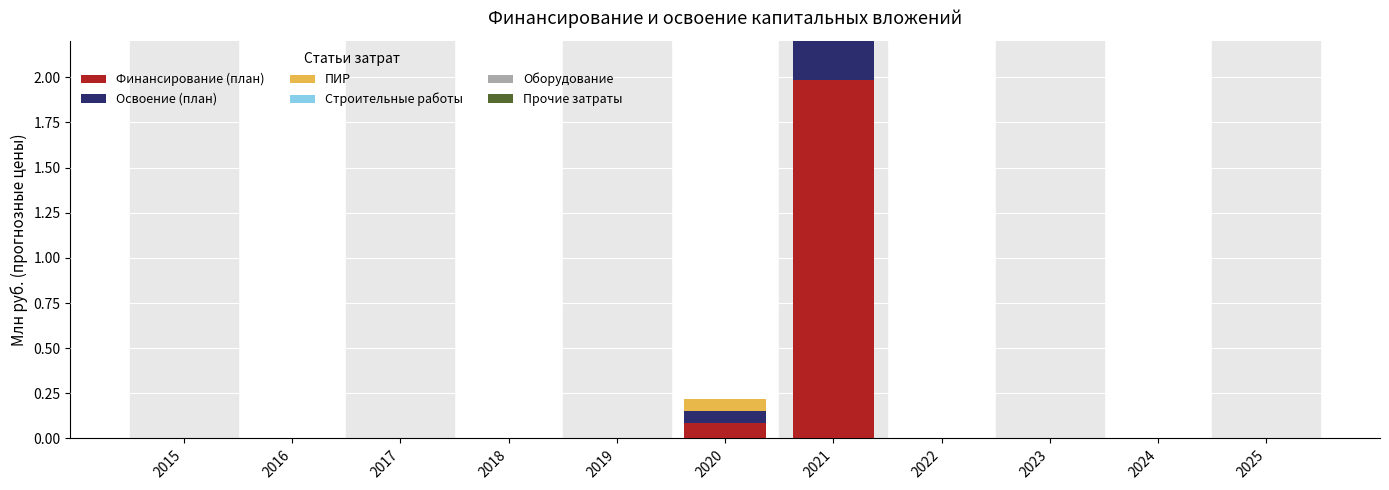

Which series has the largest total across all categories?

Финансирование (план)